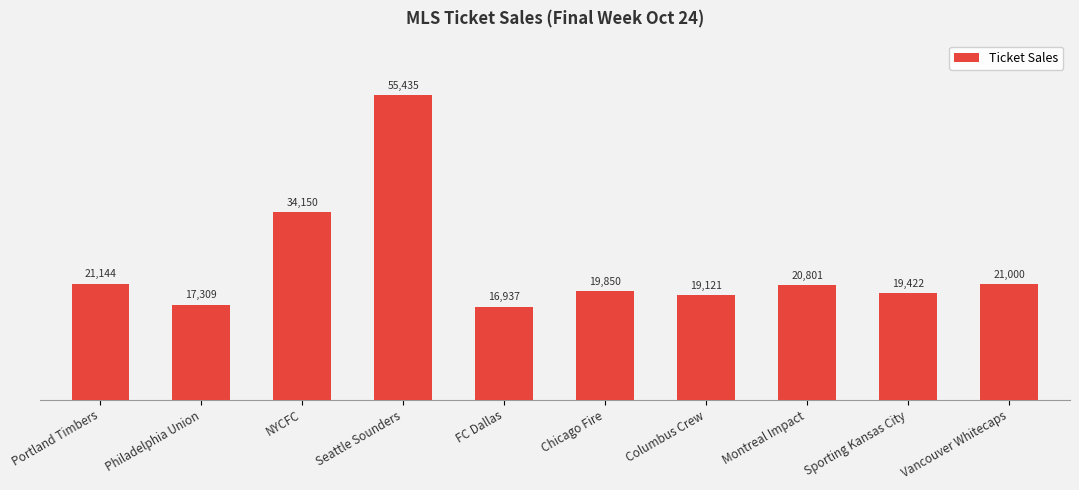

The value at Portland Timbers is 21144. True or false?

True